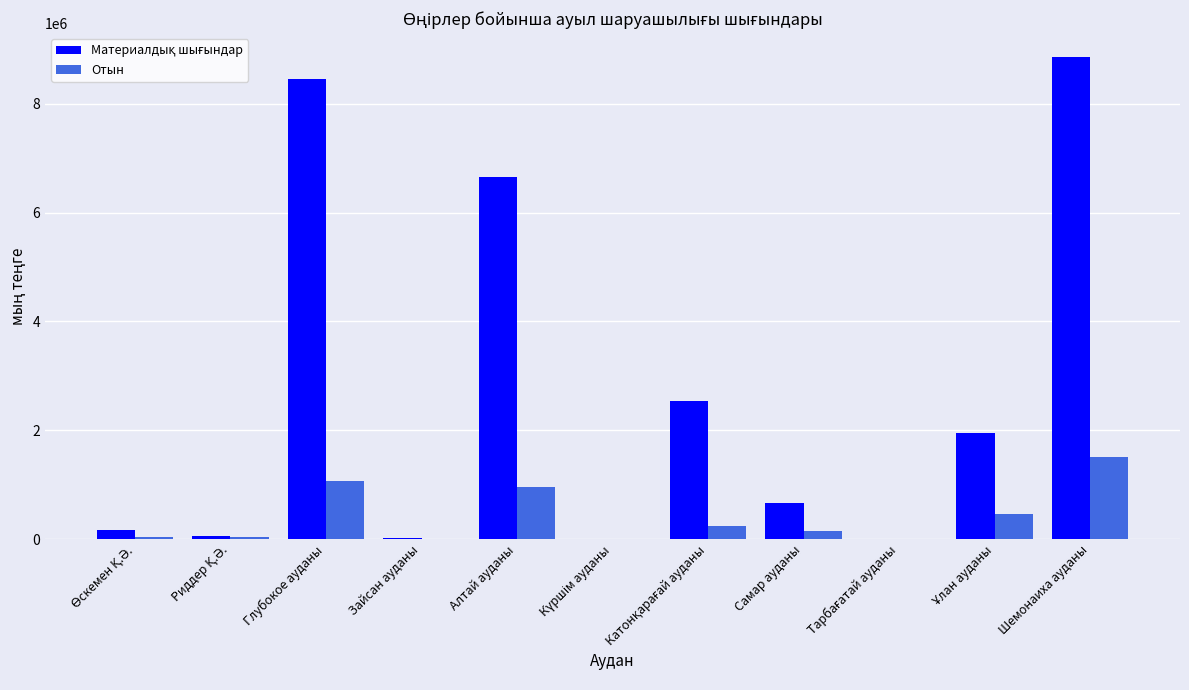

Which label corresponds to the largest value in the chart?

Шемонаиха ауданы